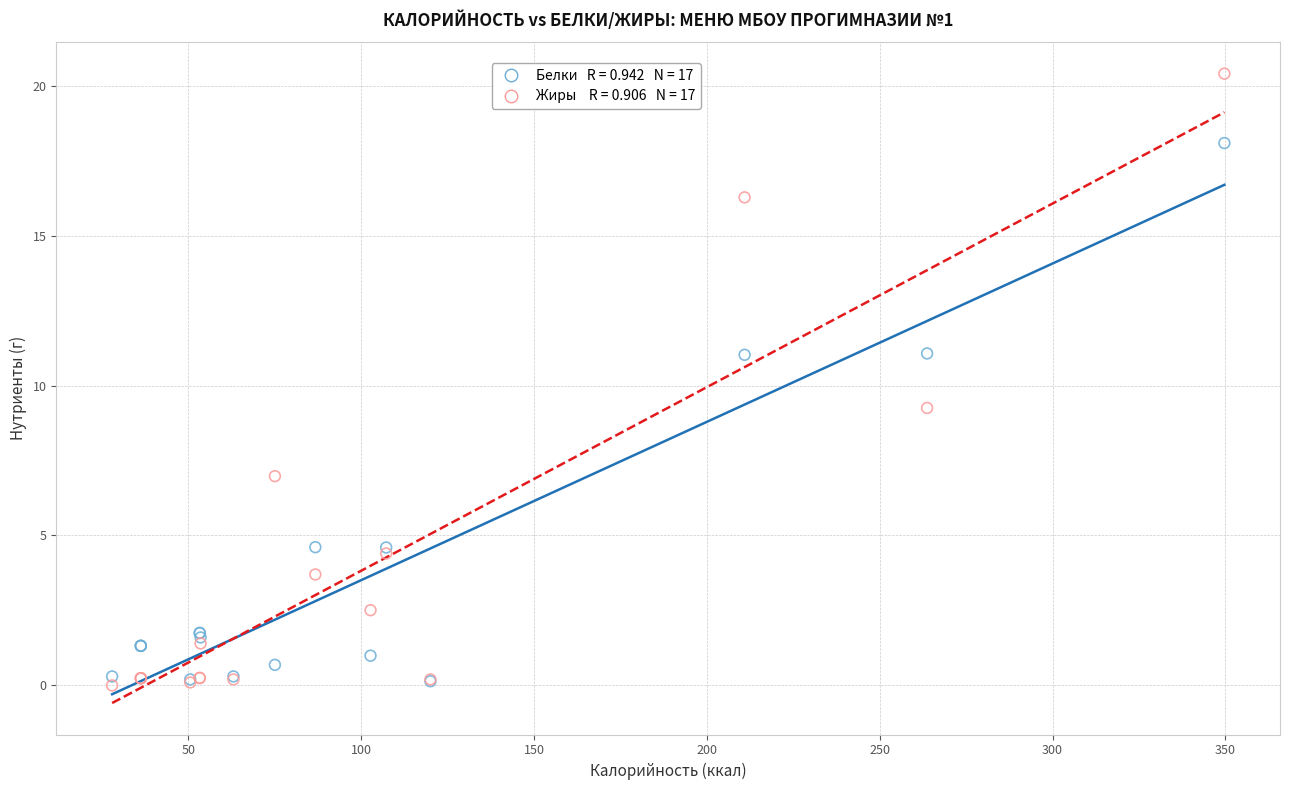

Across all series, what Y value is closest to 10?

9.3